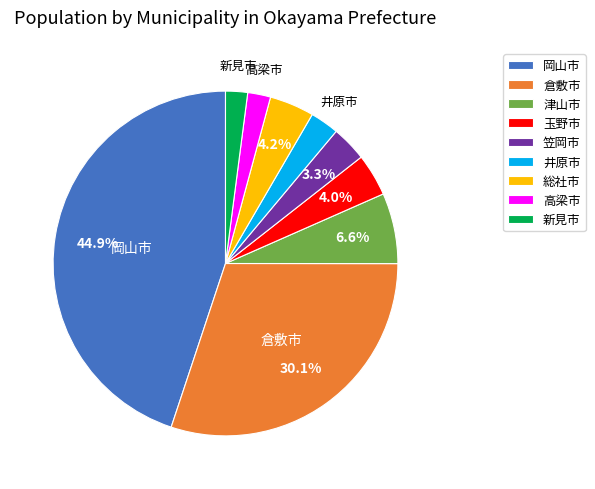

What portion of the pie excludes 倉敷市?

69.9%